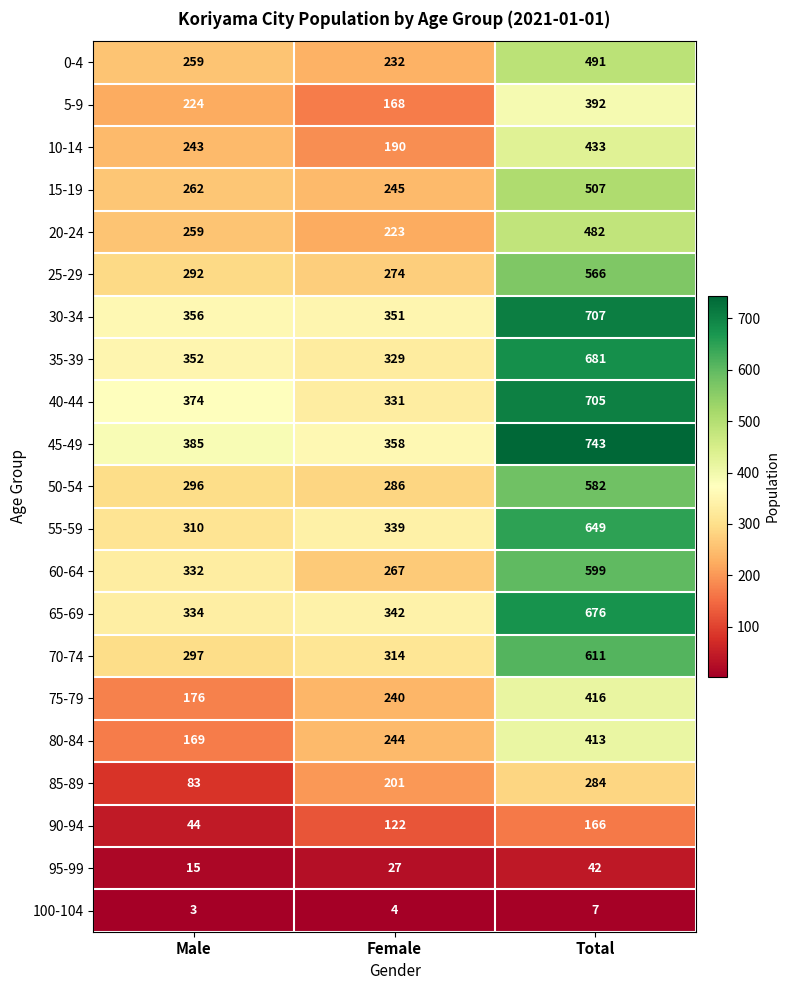

Read the 40-44 value at Total.

705